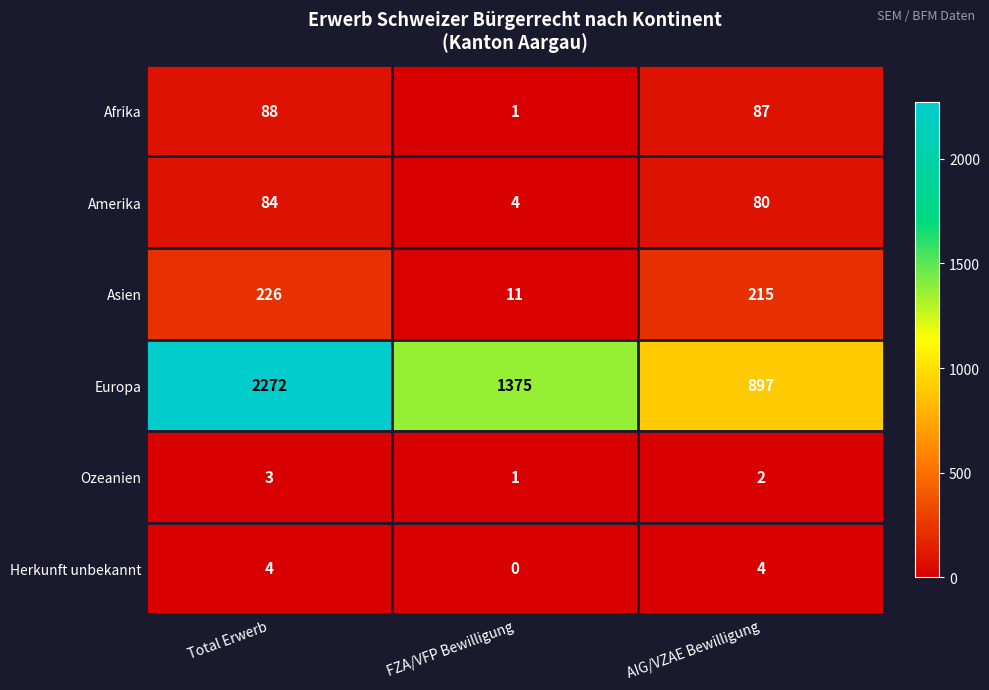

Reading left to right, transcribe all the data shown in this chart.

Afrika: Total Erwerb=88	FZA/VFP Bewilligung=1	AIG/VZAE Bewilligung=87
Amerika: Total Erwerb=84	FZA/VFP Bewilligung=4	AIG/VZAE Bewilligung=80
Asien: Total Erwerb=226	FZA/VFP Bewilligung=11	AIG/VZAE Bewilligung=215
Europa: Total Erwerb=2272	FZA/VFP Bewilligung=1375	AIG/VZAE Bewilligung=897
Ozeanien: Total Erwerb=3	FZA/VFP Bewilligung=1	AIG/VZAE Bewilligung=2
Herkunft unbekannt: Total Erwerb=4	FZA/VFP Bewilligung=0	AIG/VZAE Bewilligung=4